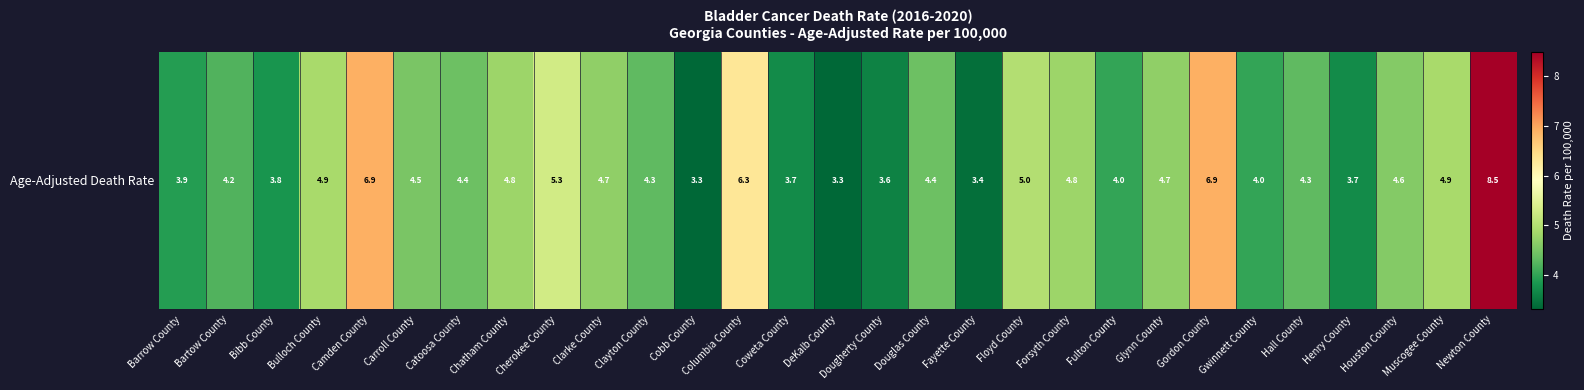

Reading right to left, list all the values displayed in this chart.

8.5	4.9	4.6	3.7	4.3	4.0	6.9	4.7	4.0	4.8	5.0	3.4	4.4	3.6	3.3	3.7	6.3	3.3	4.3	4.7	5.3	4.8	4.4	4.5	6.9	4.9	3.8	4.2	3.9